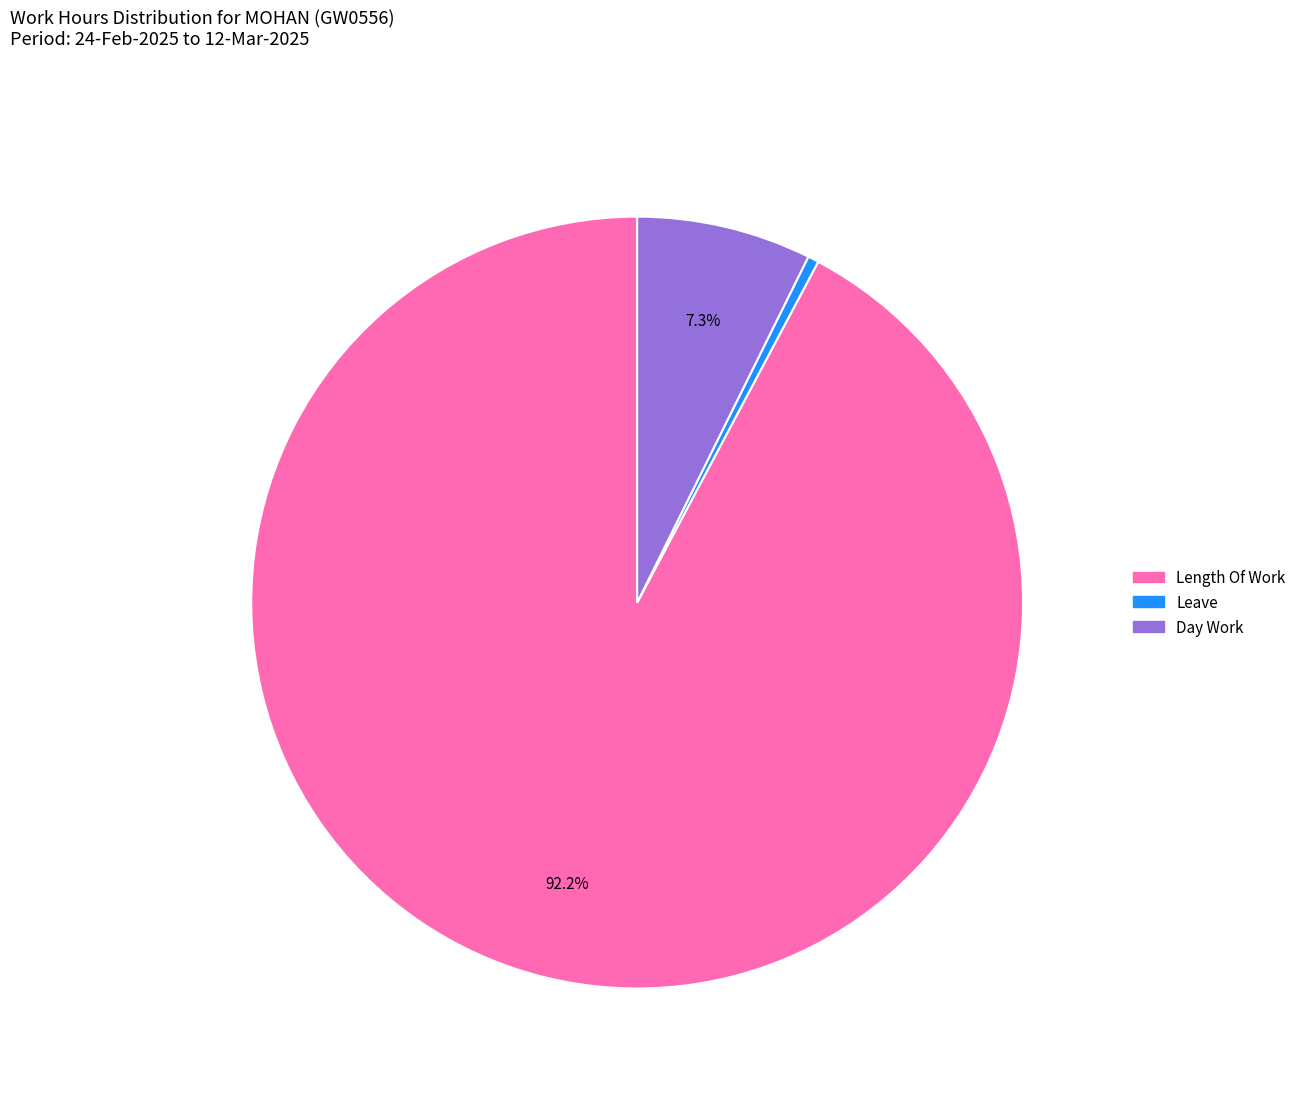

Count the number of slices in the pie.

3